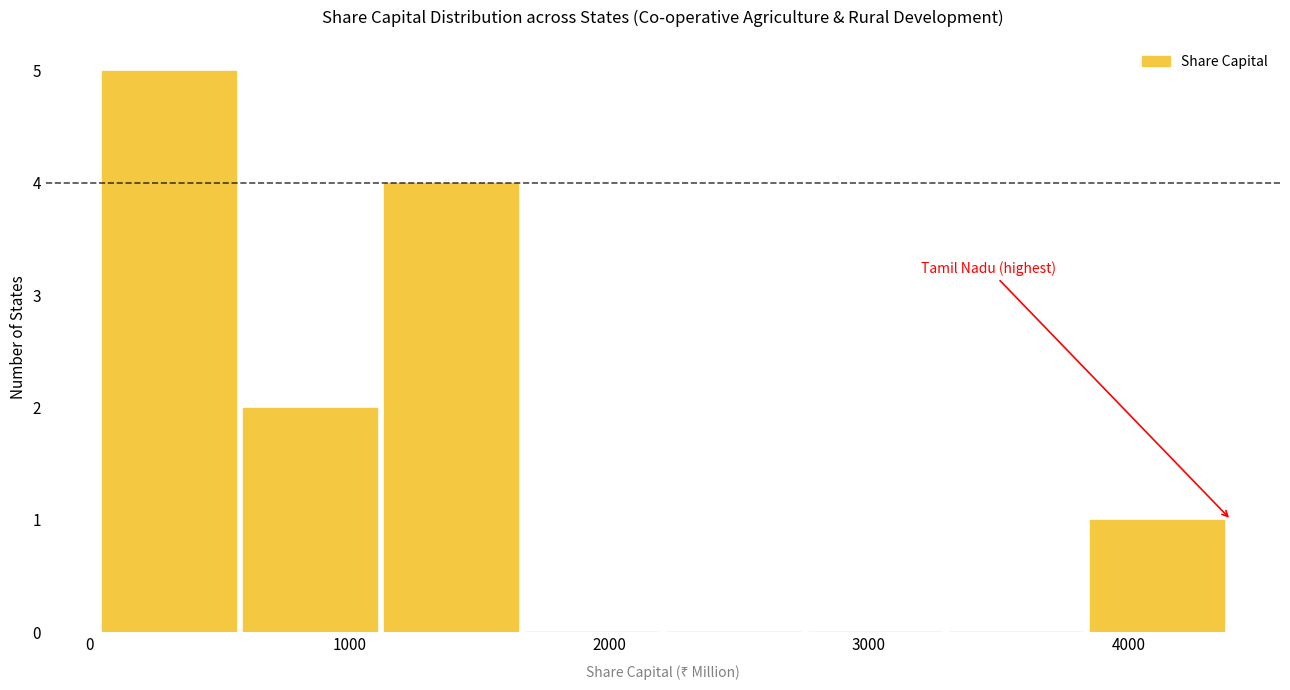

Reading left to right, list every bar in this chart as the range it spans on the x-axis followed by its height. Neither the bar edges nor the heights are printed on the chart, so give them approximately, as read against the axes.

0 to 600: 5
600 to 1100: 2
1100 to 1700: 4
1700 to 2200: 0
2200 to 2800: 0
2800 to 3300: 0
3300 to 3900: 0
3900 to 4400: 1